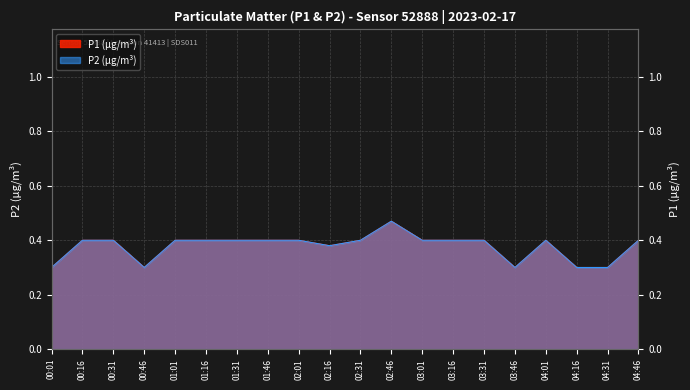

What is the difference between the maximum and minimum values in the P1 series?

0.2